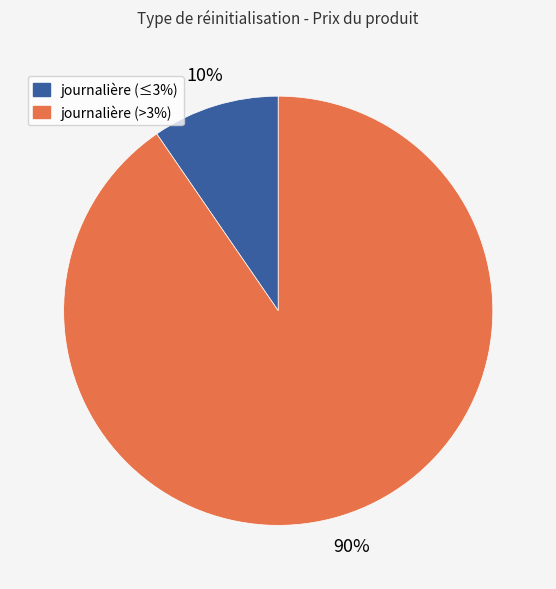

Is there any slice that represents more than half of the pie?

Yes